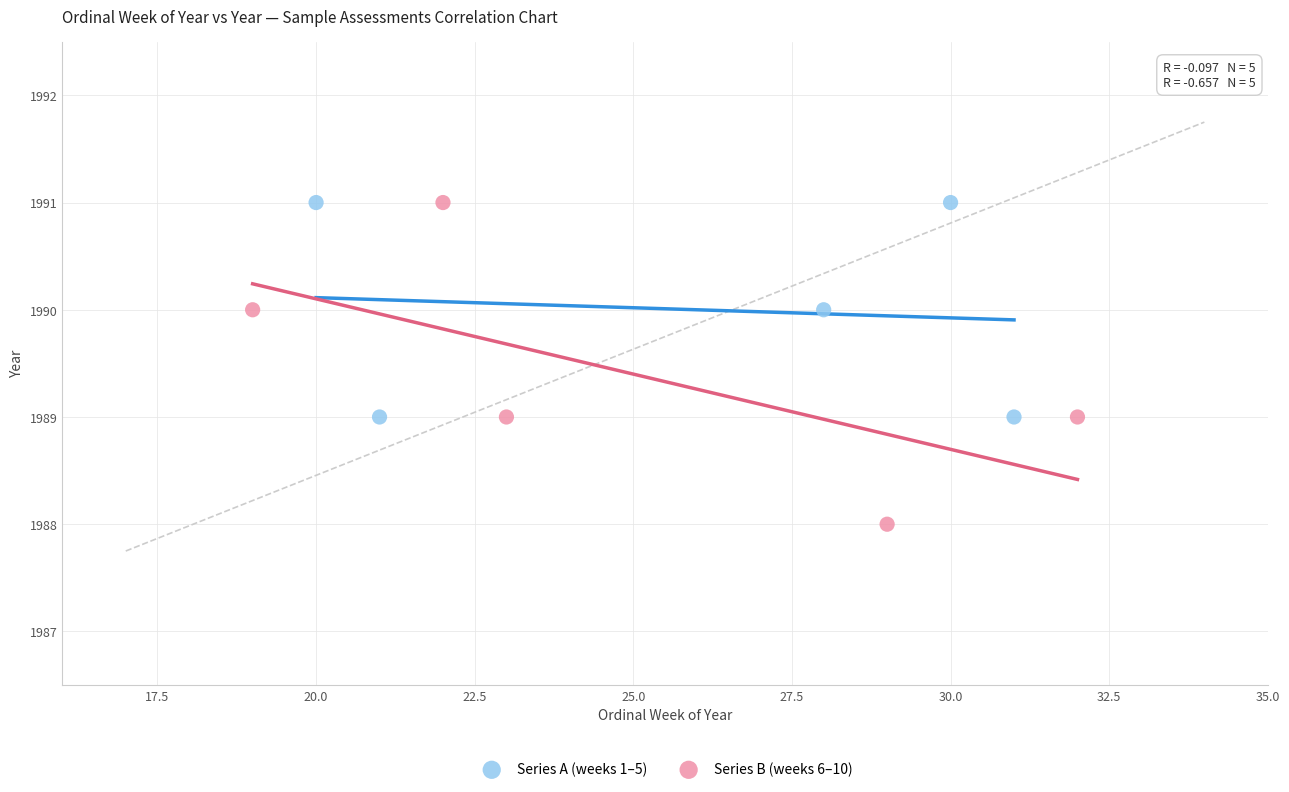

Which series contains the lowest Y value?

Series B (weeks 6–10)